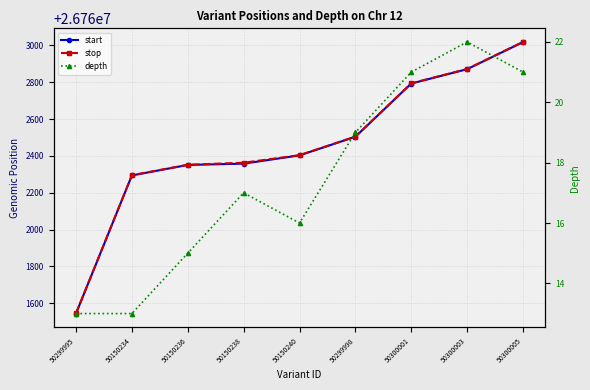

What is the total value across all series at 50300003?

53525765